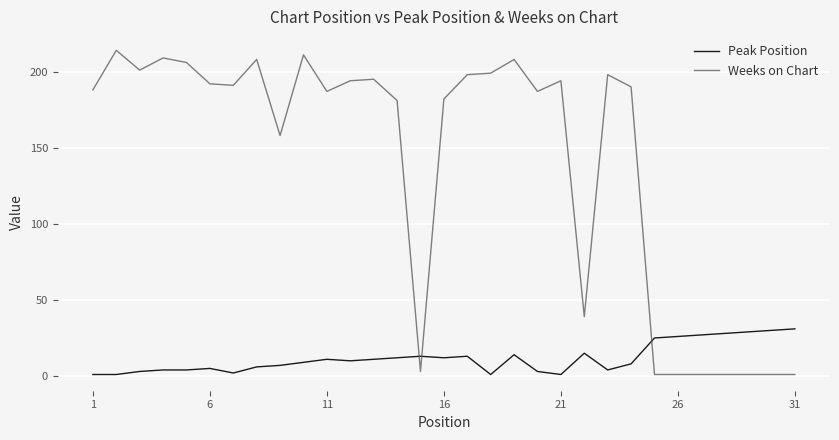

What is the highest value of the Peak Position series?

31